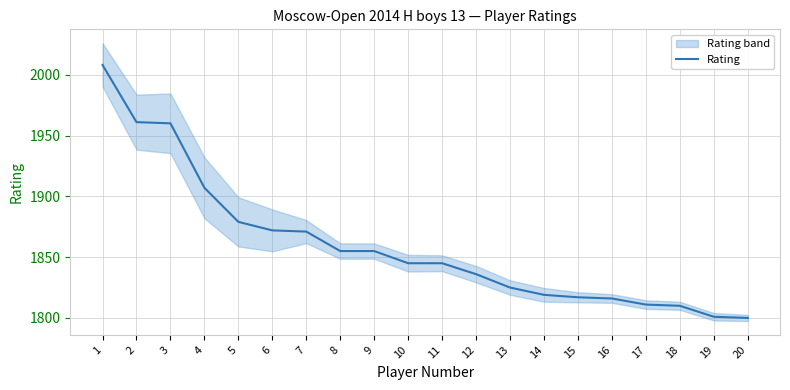

What is the sum of all values?

37193